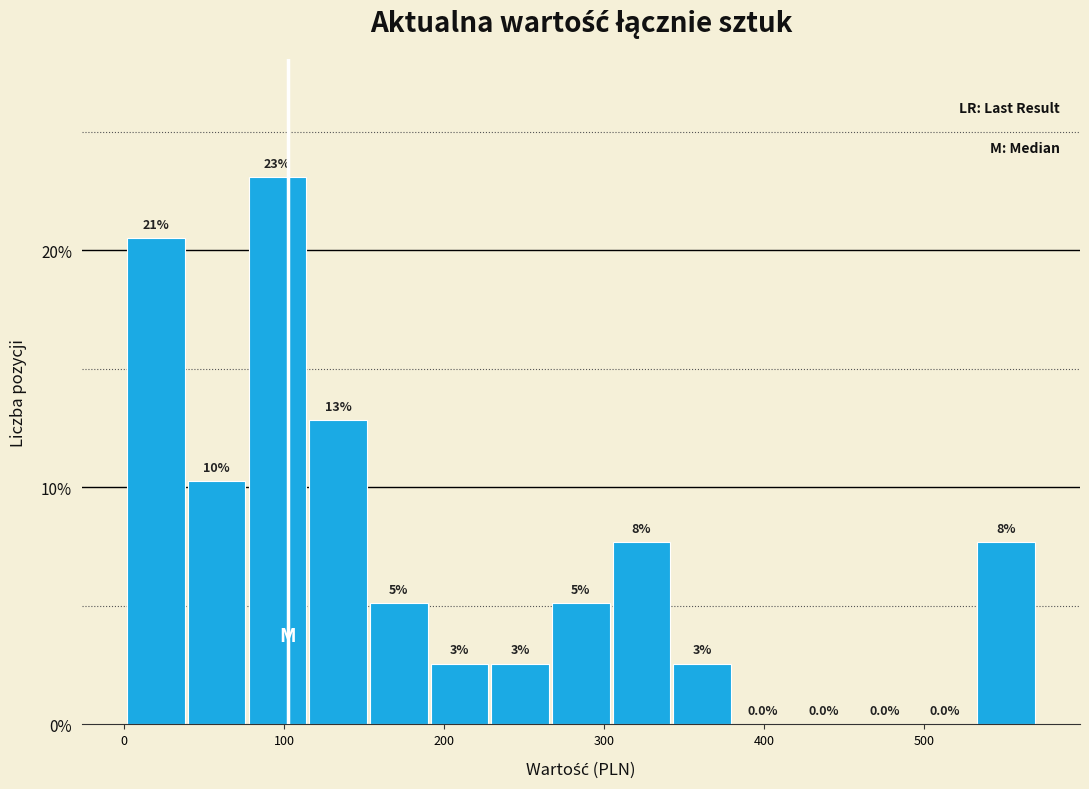

Read against the x-axis, roughly where is the centre of the tallest bar?

100